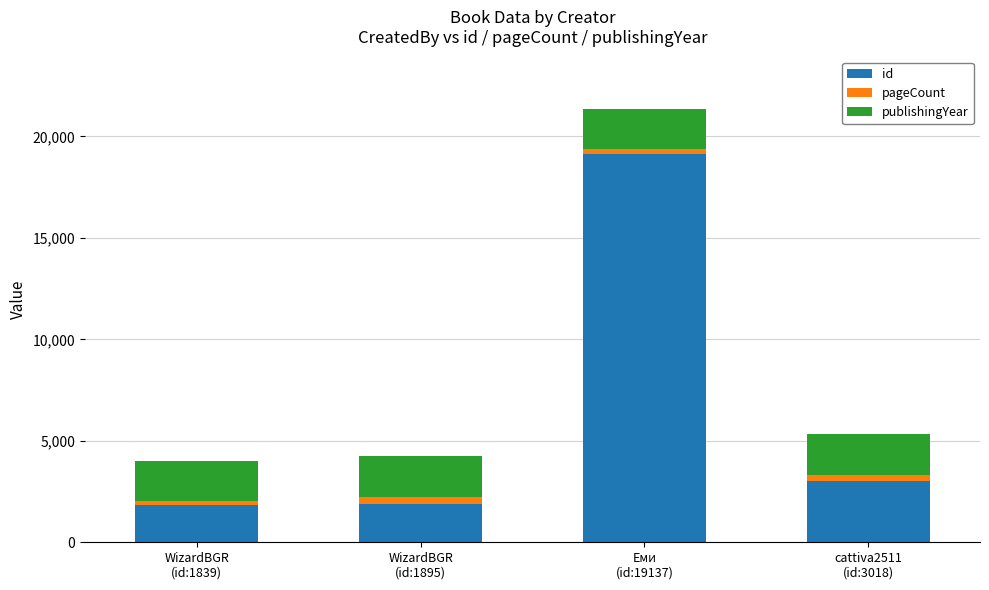

What is the difference between the maximum and second lowest values in the id series?

17242